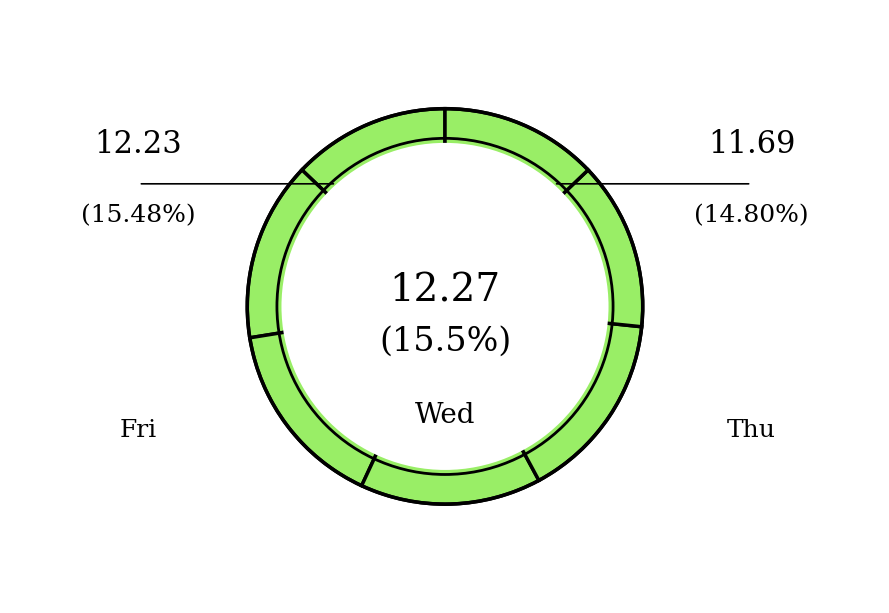

What is the ratio of the value at Tue to the value at Wed?

0.9